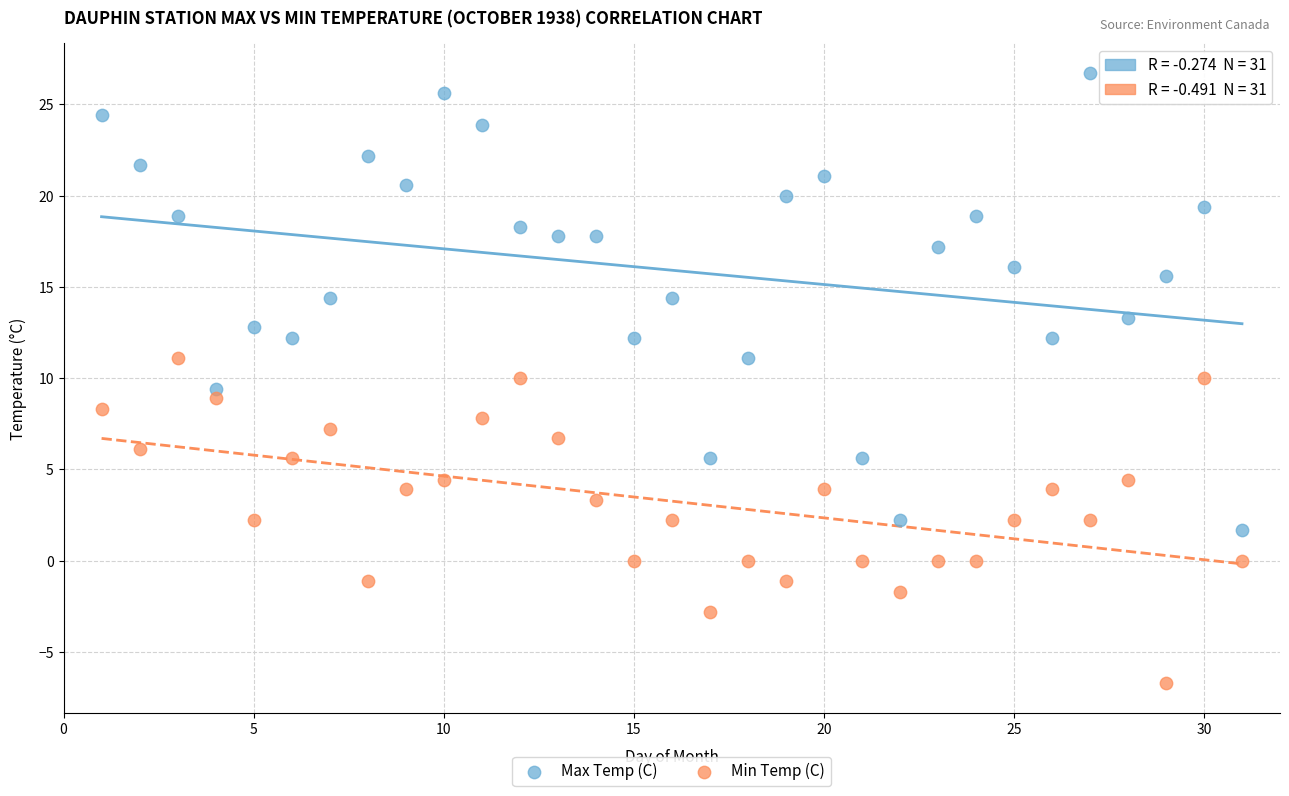

What are all the series names shown in the legend?

Max Temp (C), Min Temp (C)